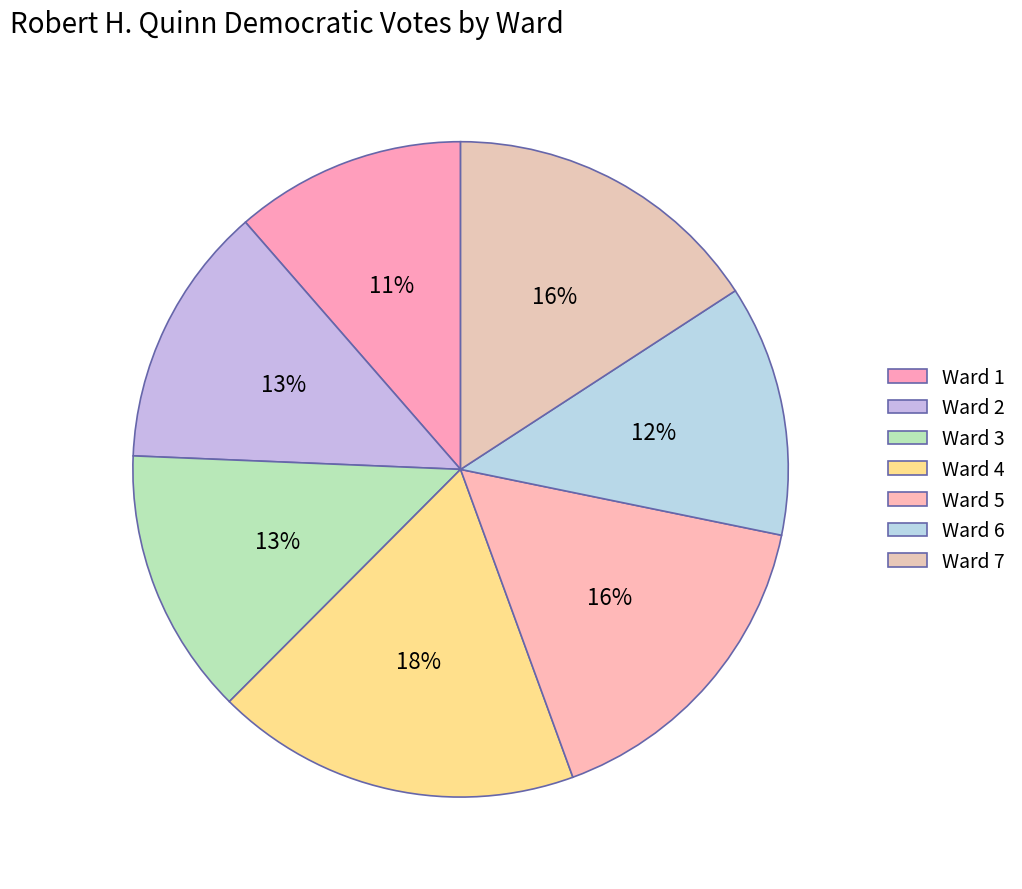

How many slices are in this pie chart?

7